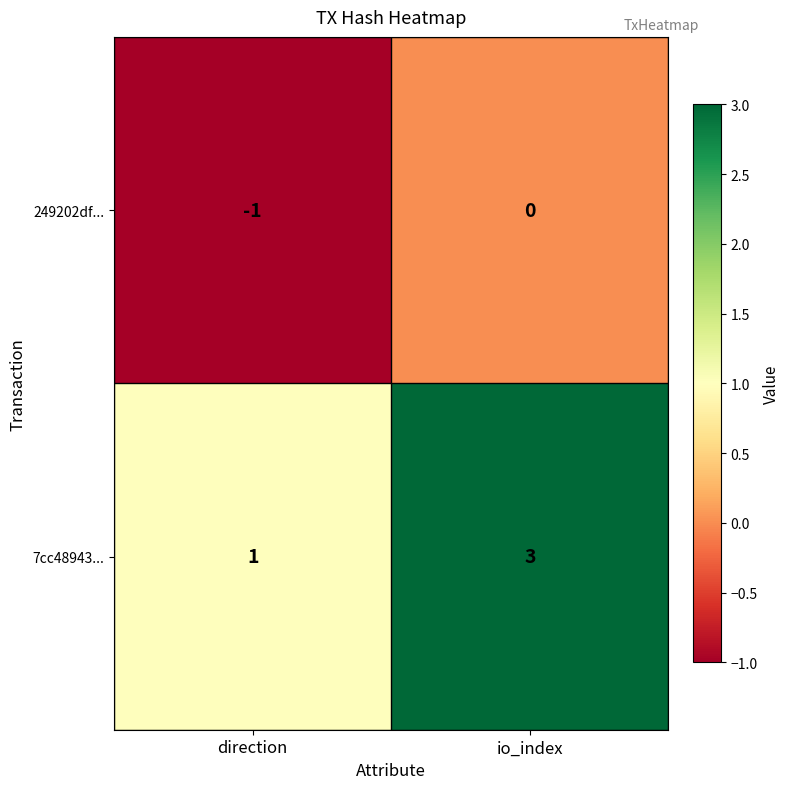

Is it true that 249202df... equals -1 at direction?

True